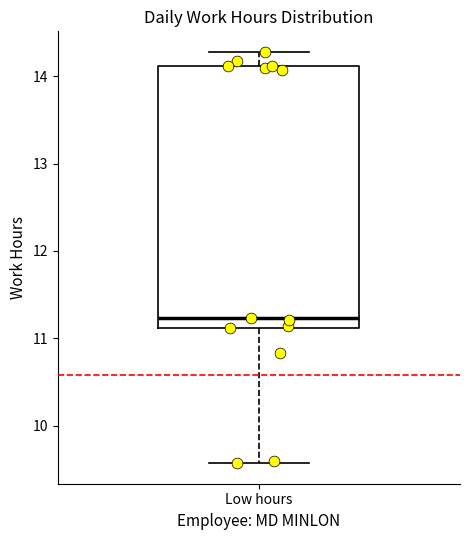

Read this box plot against the y-axis: the position of the median line, the range covered by the box, and the ends of both whiskers. The values are not printed on the chart, so give them approximately, as read against the axis.

median 11.2, box 11.1 to 14.1, whiskers 9.6 to 14.3